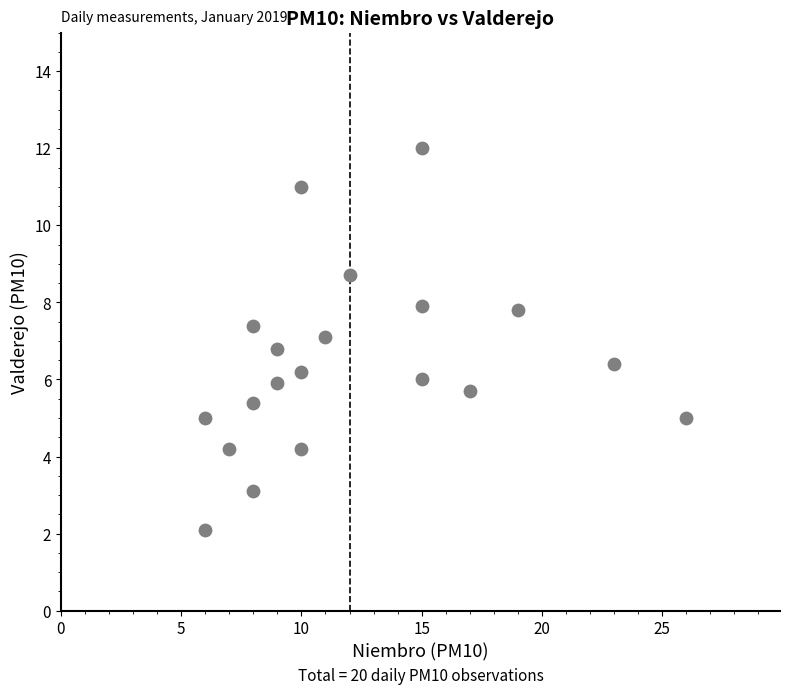

What is the range of X values (max minus min)?

20.0